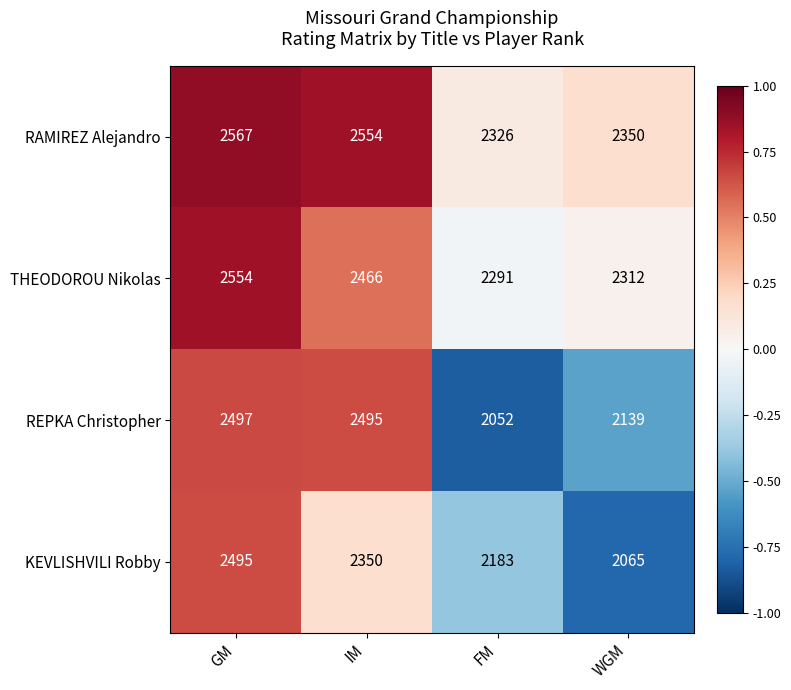

Which label corresponds to the smallest value in the chart?

FM